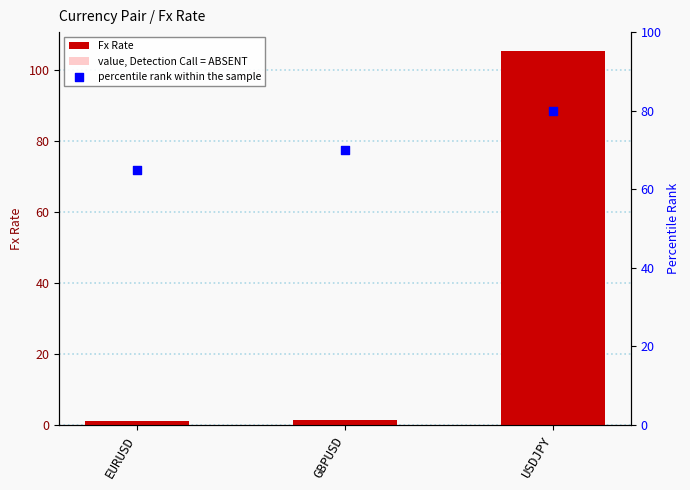

Is the value of percentile rank within the sample at USDJPY greater than the value of value, Detection Call = ABSENT at GBPUSD?

Yes